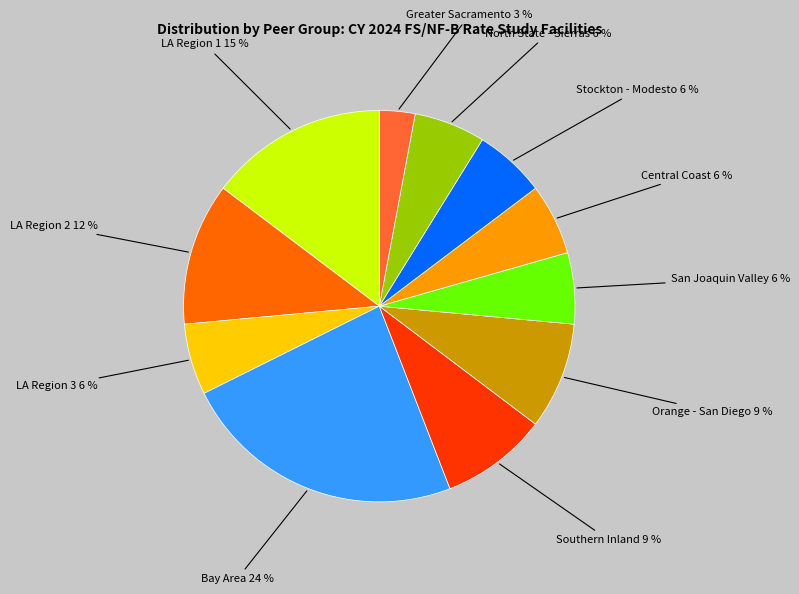

To the nearest percent, what is the average slice percentage?

9%